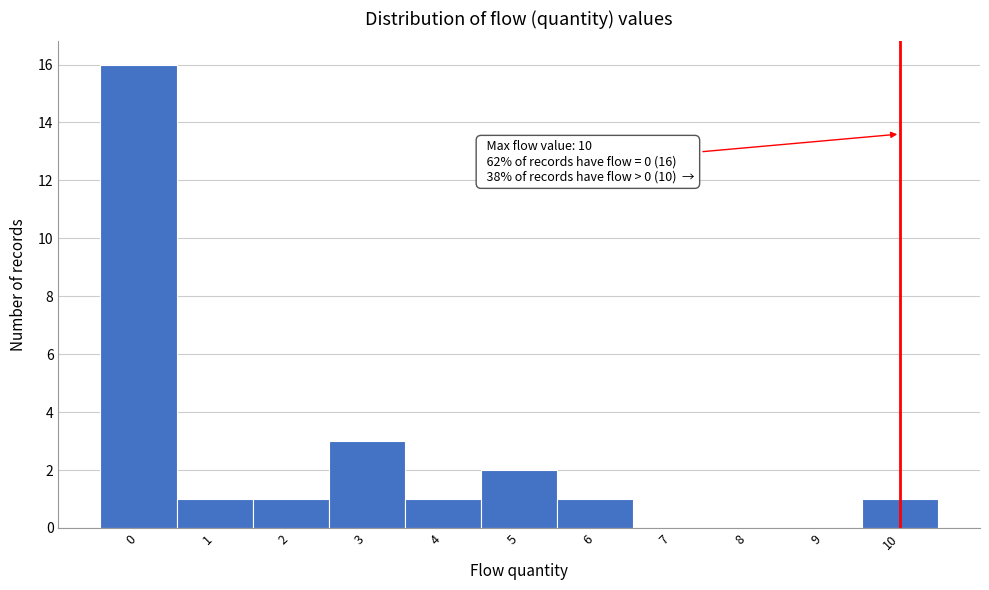

Which range on the x-axis has the tallest bar?

-0.5 to 0.5